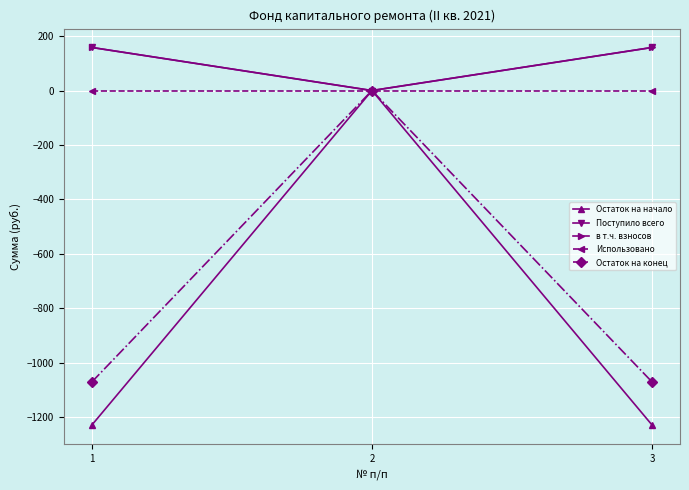

Which category has the highest value across all series?

1